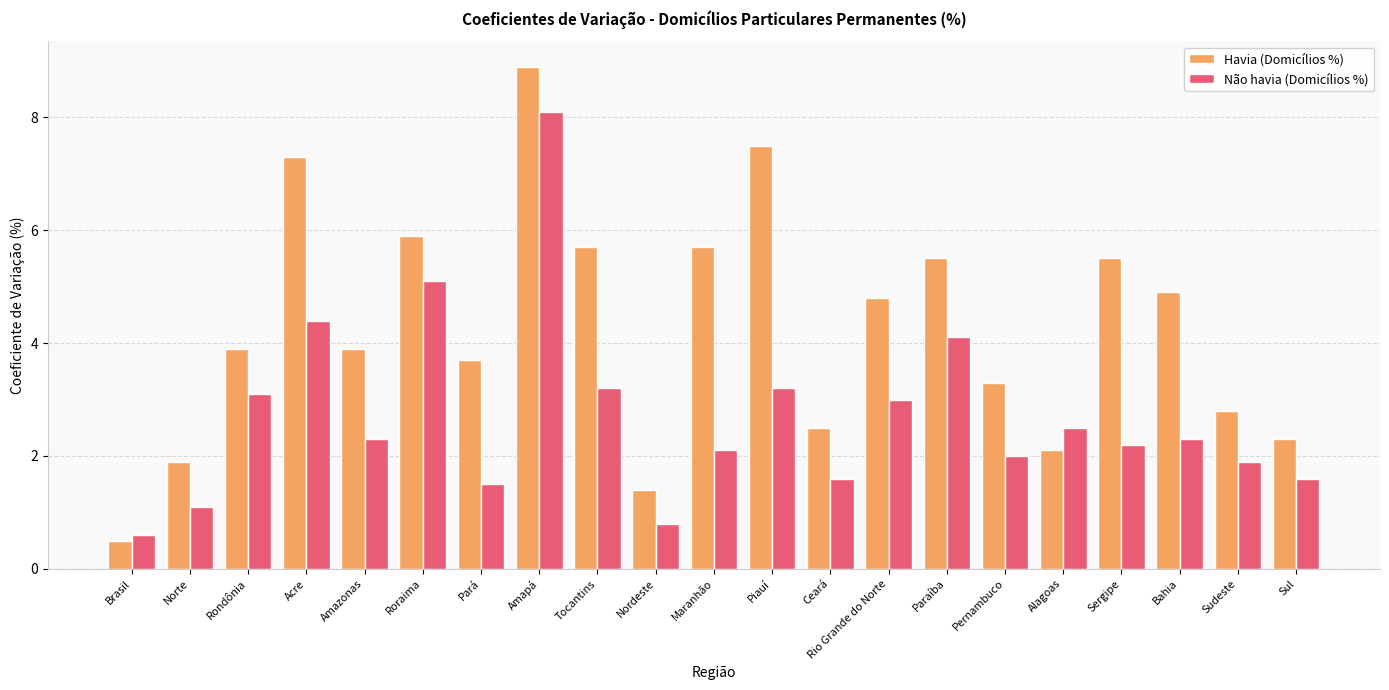

What is the value of the Não havia (Domicílios %) bar at the 18th from the left?

2.2